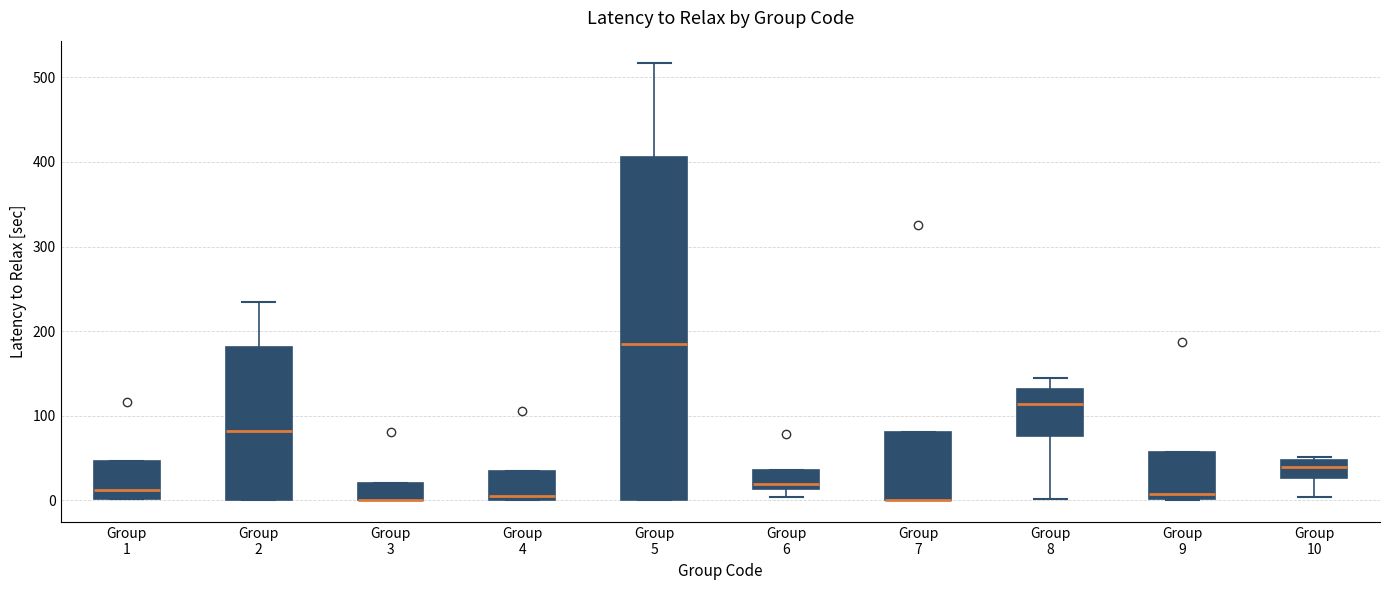

Which box is the tallest, from its lower edge to its upper edge?

Group 5